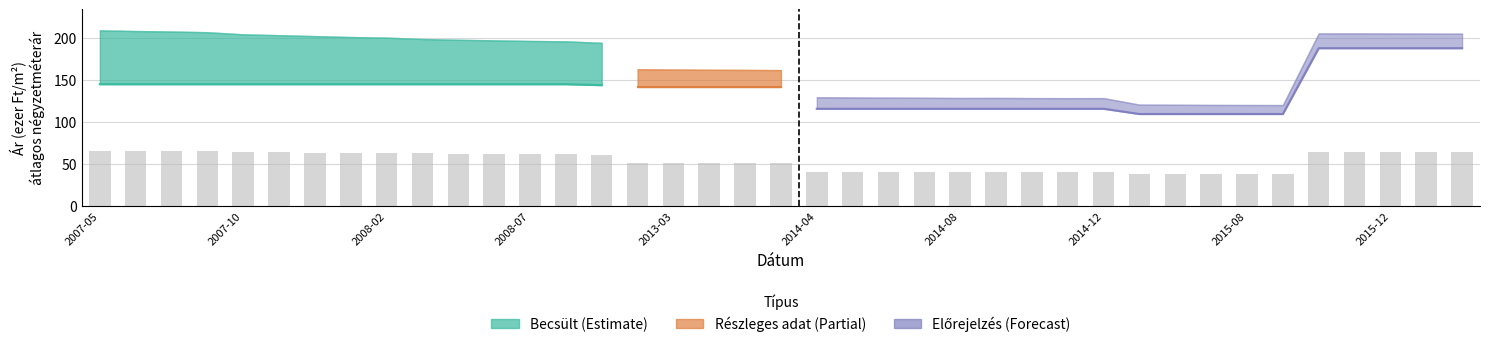

Where does the data first go above 61?

2007-05